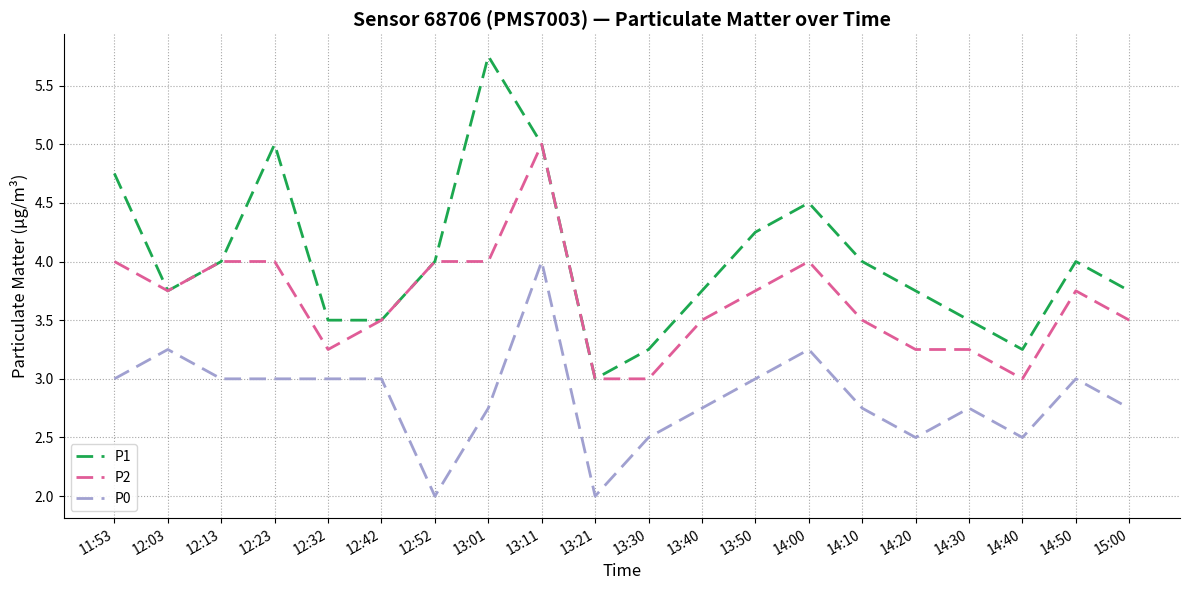

True or false: P2 and P0 cross at least once.

False